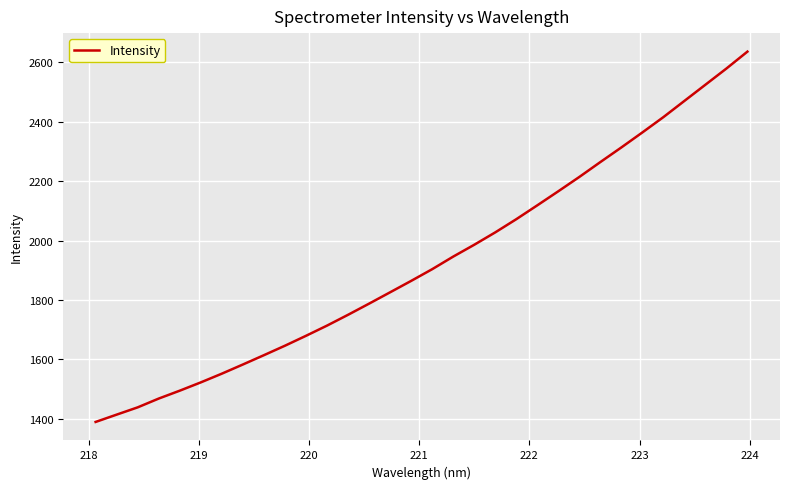

What is the maximum value shown in the chart?

2636.0